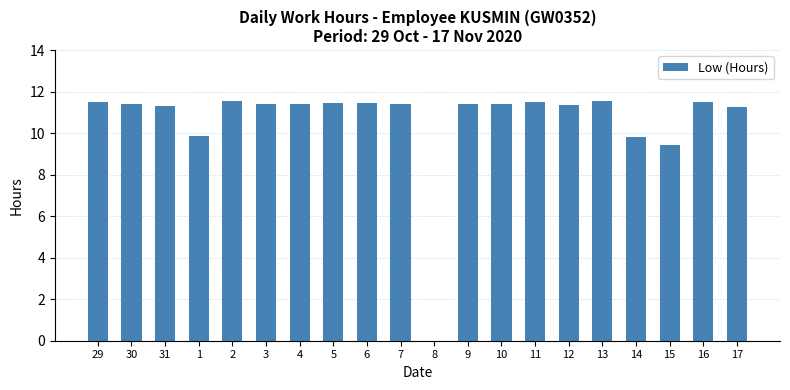

Approximately how many times larger is the value at 11 compared to 29?

1.0